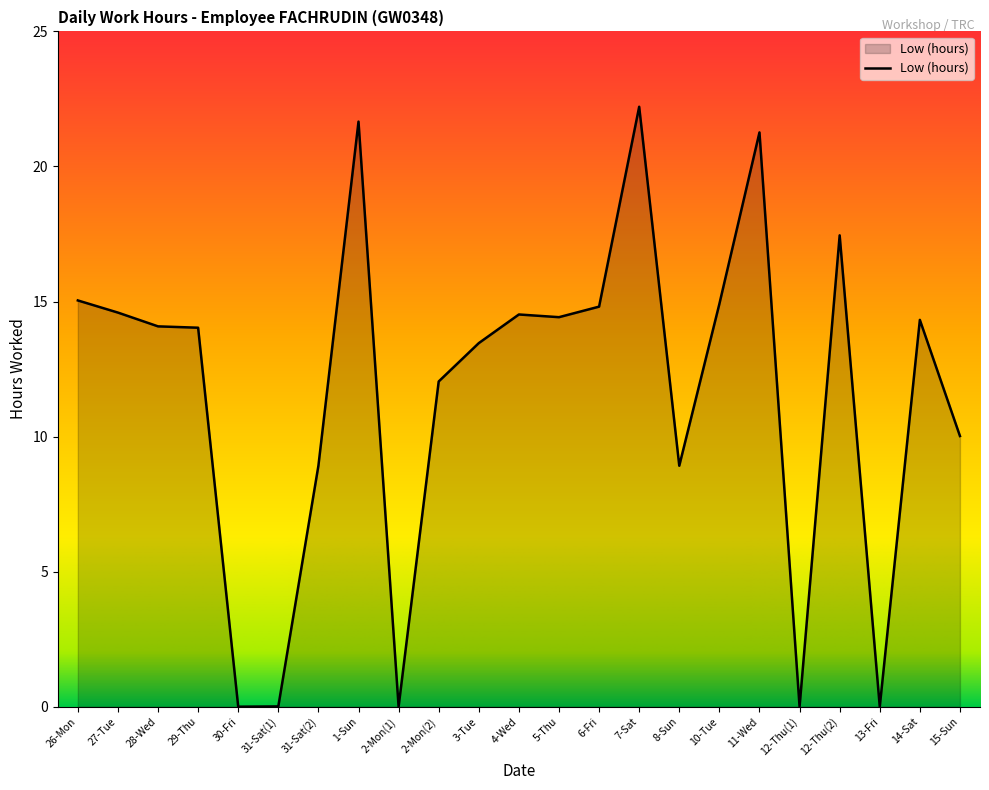

How many distinct data groups are displayed?

1